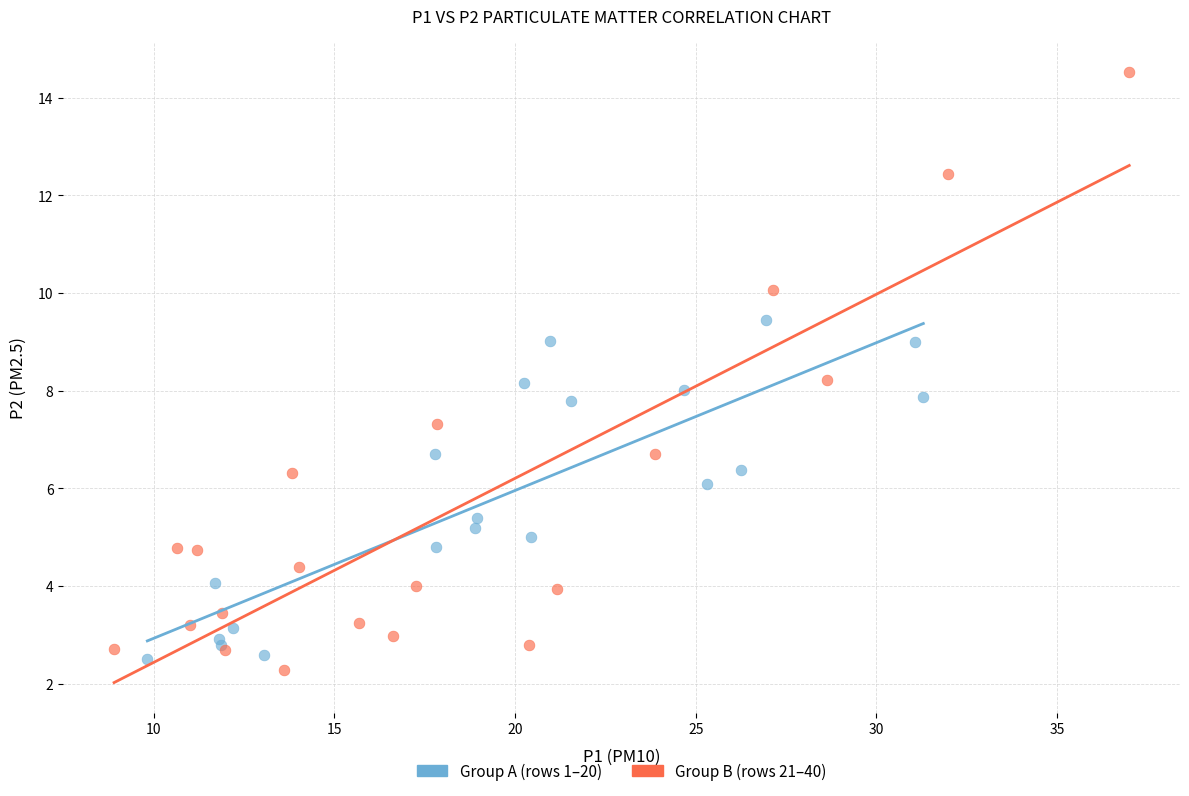

What are all the series names shown in the legend?

Group A (rows 1–20), Group B (rows 21–40)